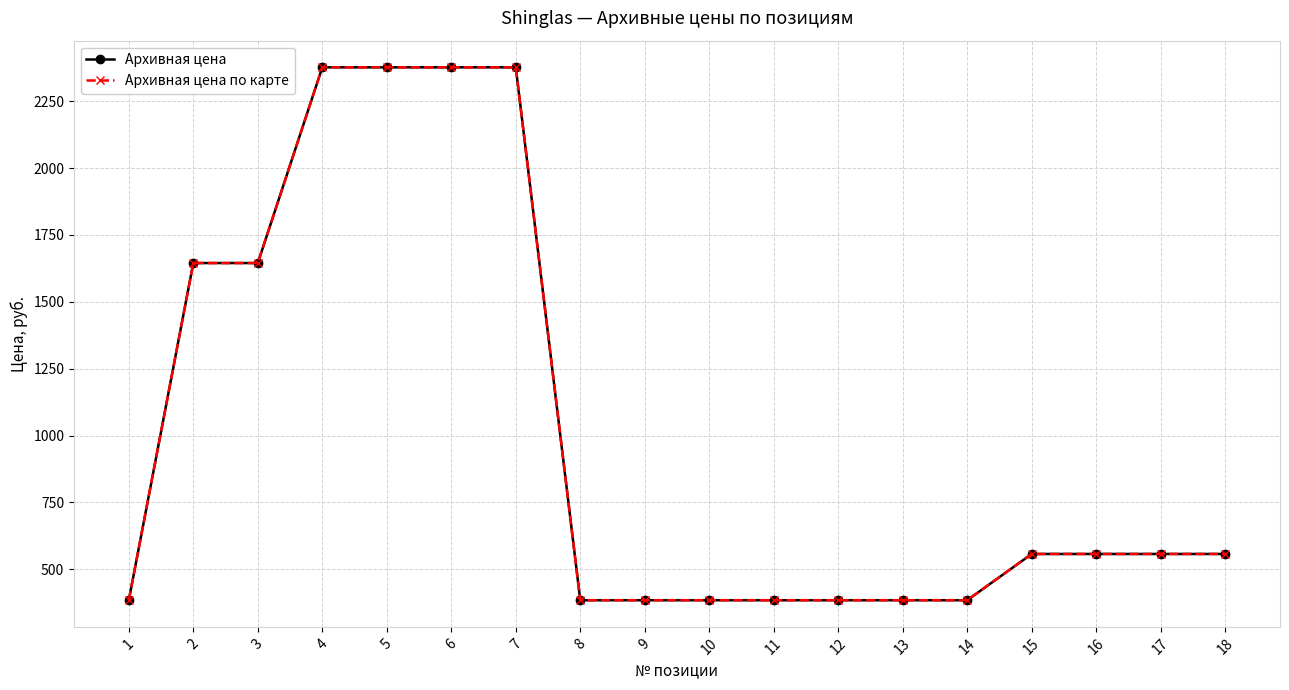

True or false: Архивная цена по карте and Архивная цена intersect in this chart.

False